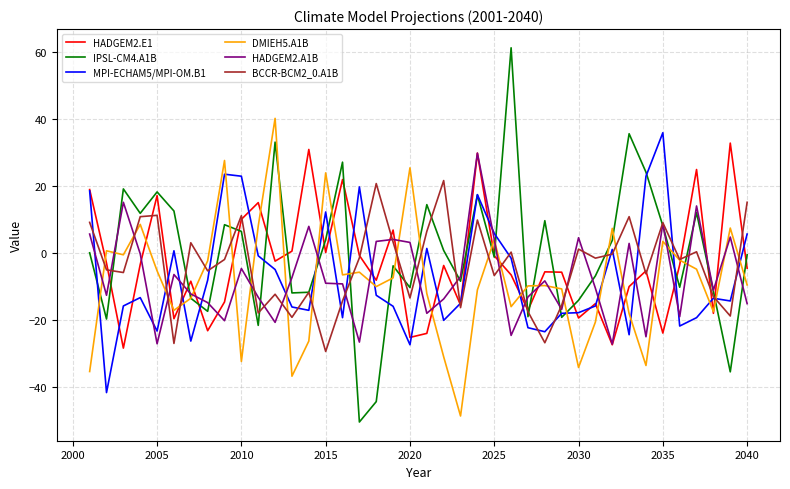

How many values in MPI-ECHAM5/MPI-OM.B1 are below zero?

27